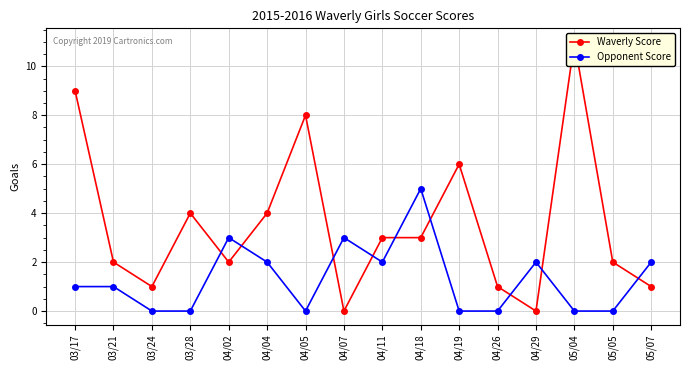

Is it true that Waverly Score equals 1 at 03/24?

True